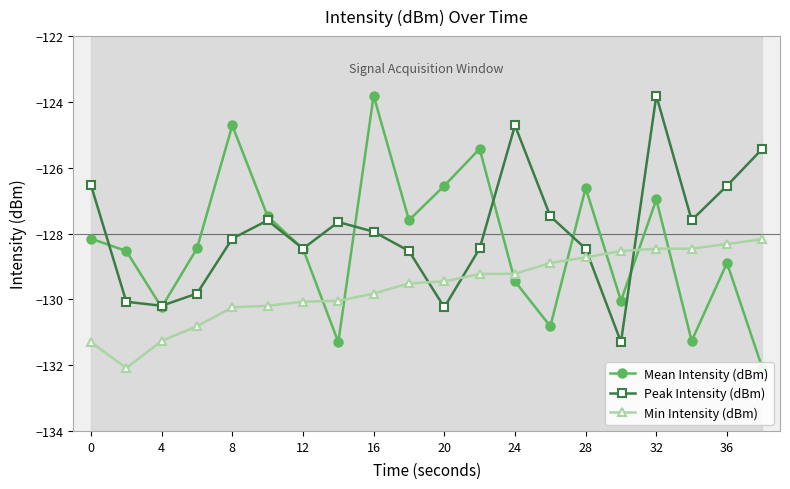

How many times do Mean Intensity (dBm) and Min Intensity (dBm) cross each other?

7